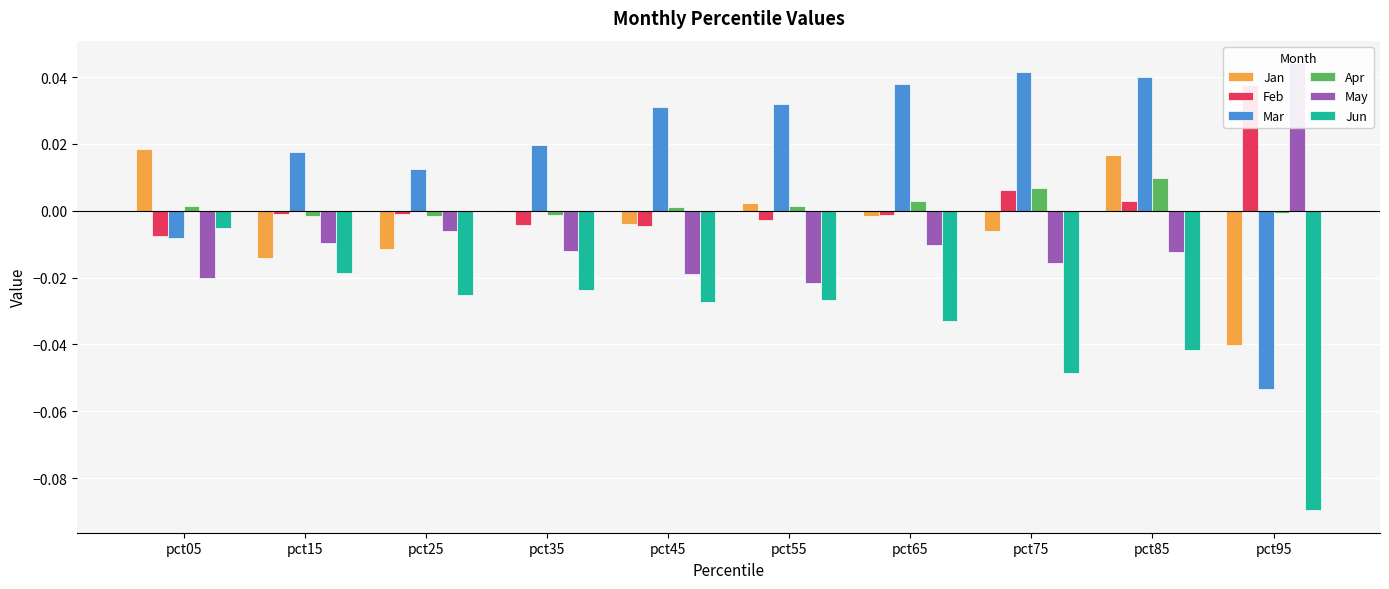

What are all the series names shown in the legend?

Jan, Feb, Mar, Apr, May, Jun